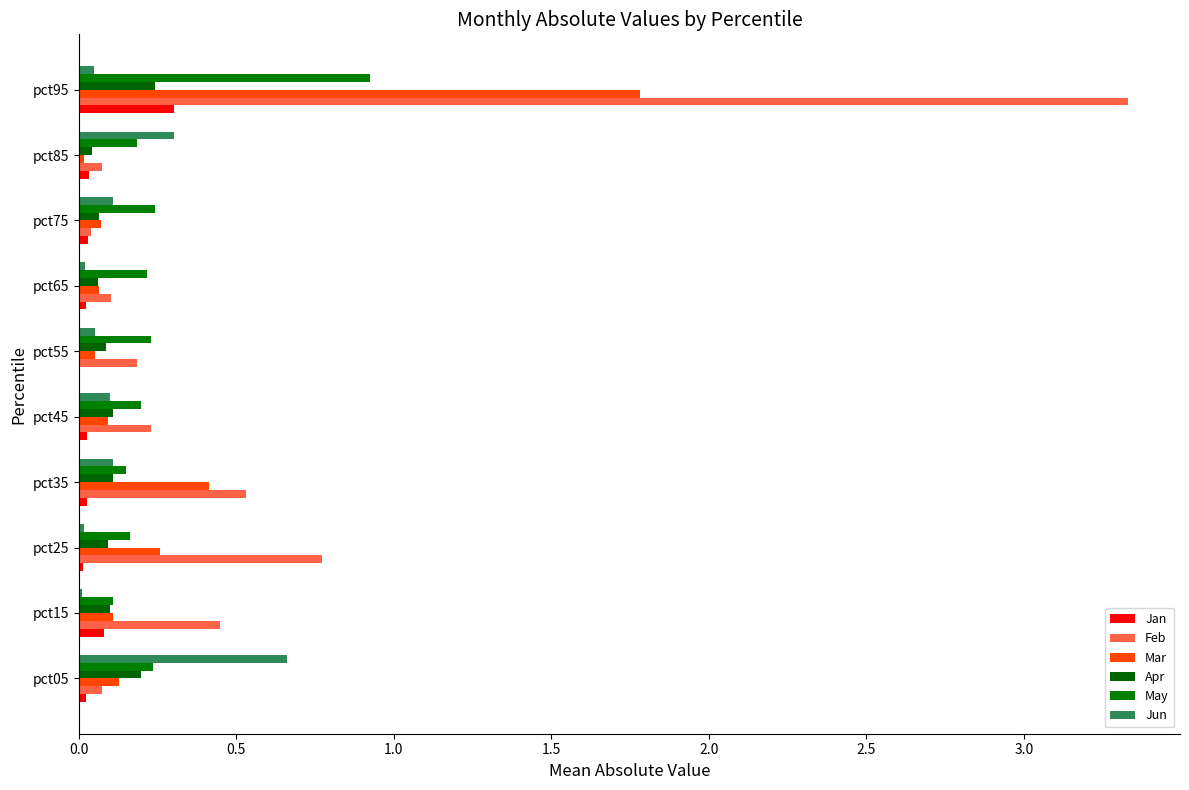

Count the number of data series in this chart.

6